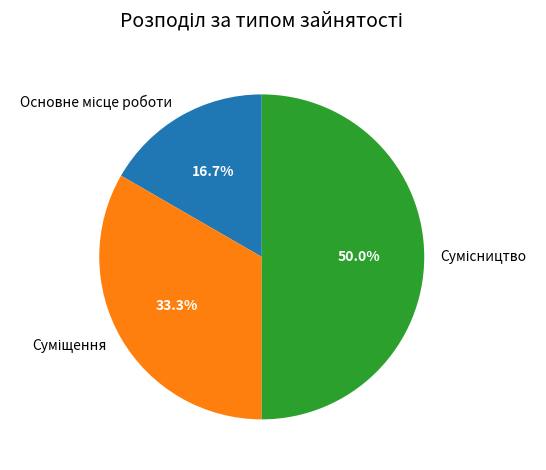

Combined, do Суміщення and Основне місце роботи account for over 50%?

No